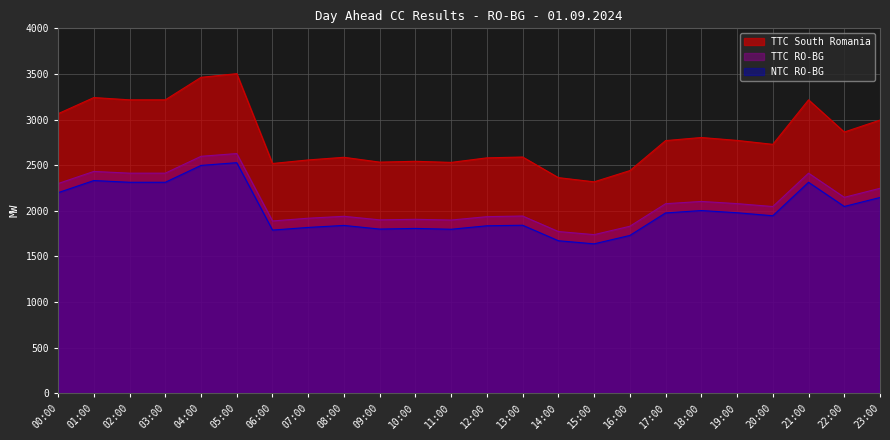

Where is the first local minimum for NTC RO-BG?

06:00